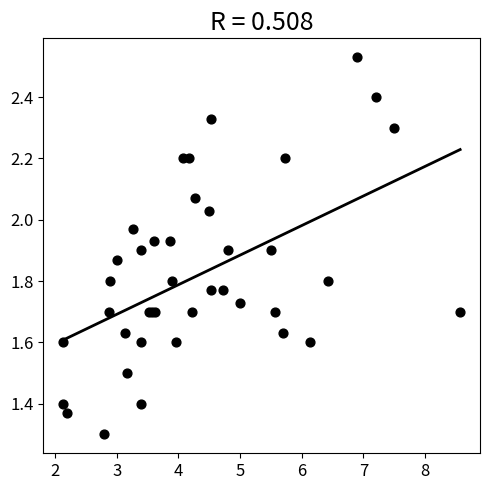

What Y value in the scatter plot is closest to 1?

1.3